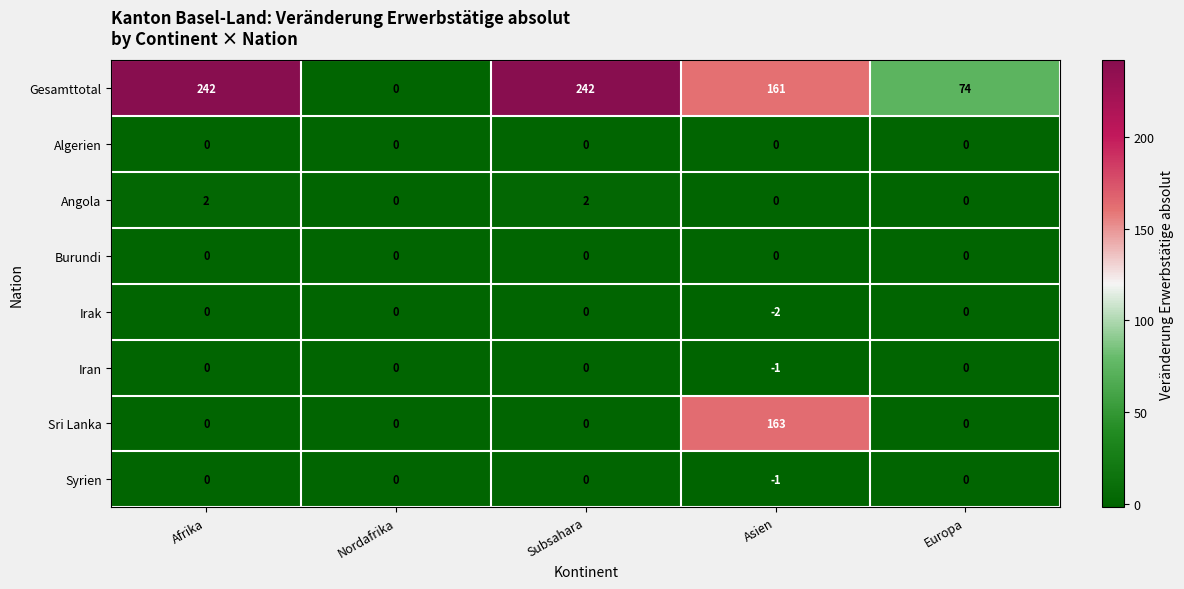

Which series changed the most between Nordafrika and Asien?

Sri Lanka